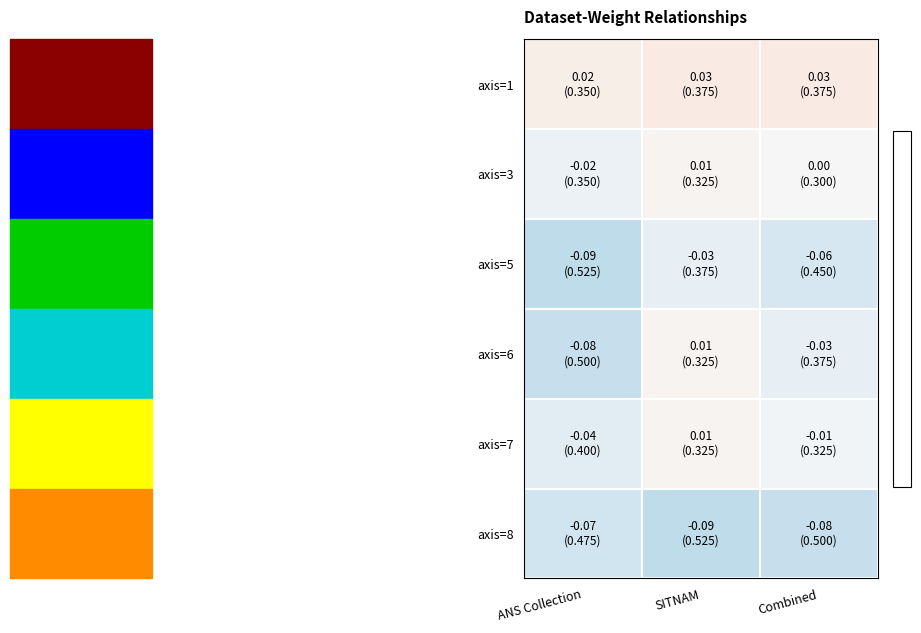

Reading left to right, extract all data points from this chart.

axis=1: ANS Collection=0.0	SITNAM=0.0	Combined=0.0
axis=3: ANS Collection=-0.0	SITNAM=0.0	Combined=0.0
axis=5: ANS Collection=-0.1	SITNAM=-0.0	Combined=-0.1
axis=6: ANS Collection=-0.1	SITNAM=0.0	Combined=-0.0
axis=7: ANS Collection=-0.0	SITNAM=0.0	Combined=-0.0
axis=8: ANS Collection=-0.1	SITNAM=-0.1	Combined=-0.1